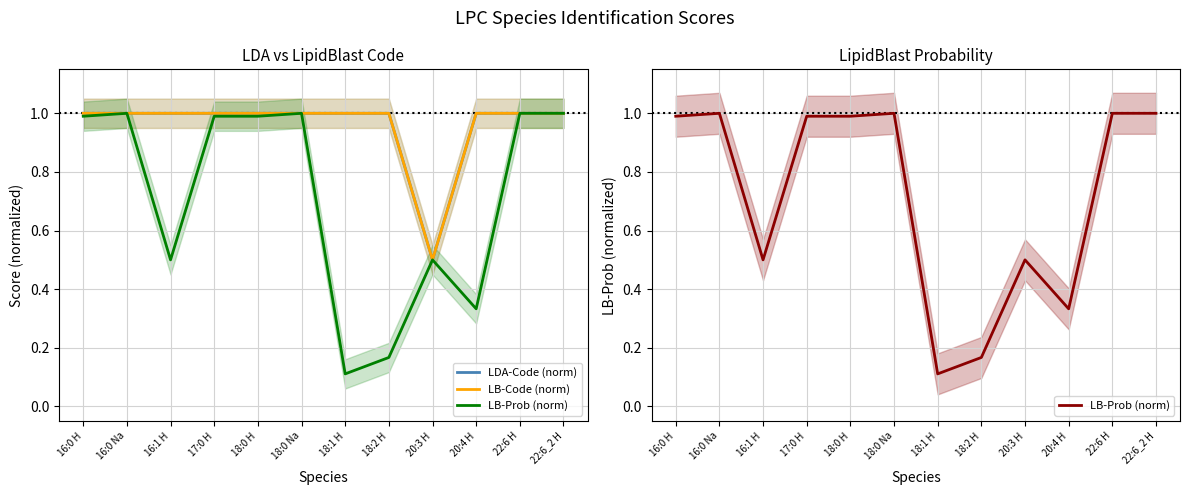

What is the difference between the highest and lowest values at 18:1 H?

0.9